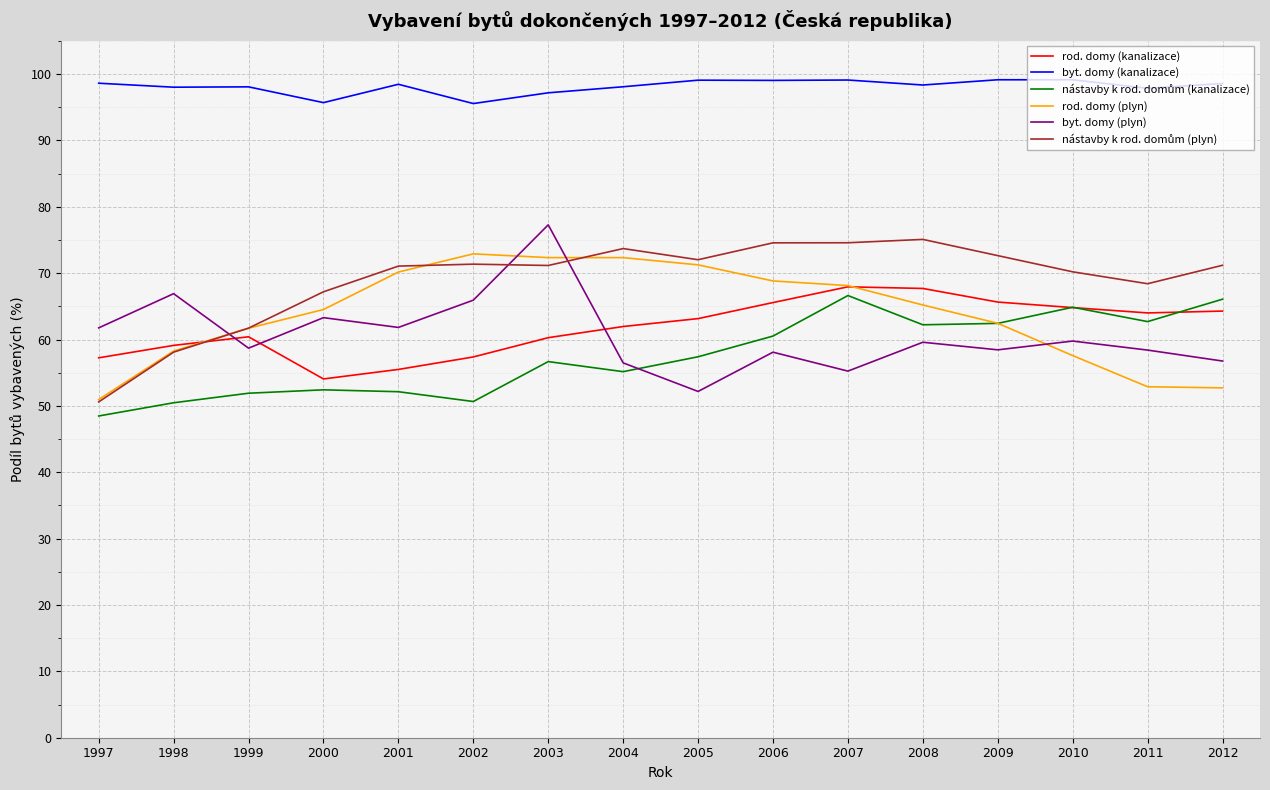

What is the minimum value shown in the chart?

48.5